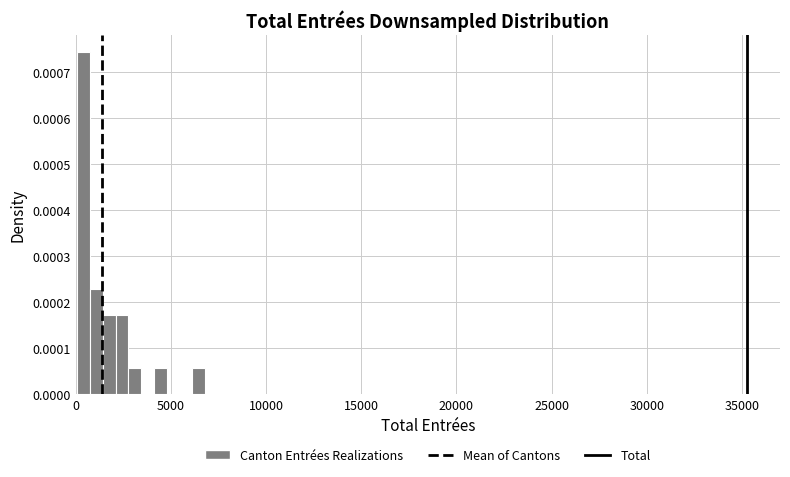

Read against the x-axis, roughly where is the centre of the tallest bar?

500